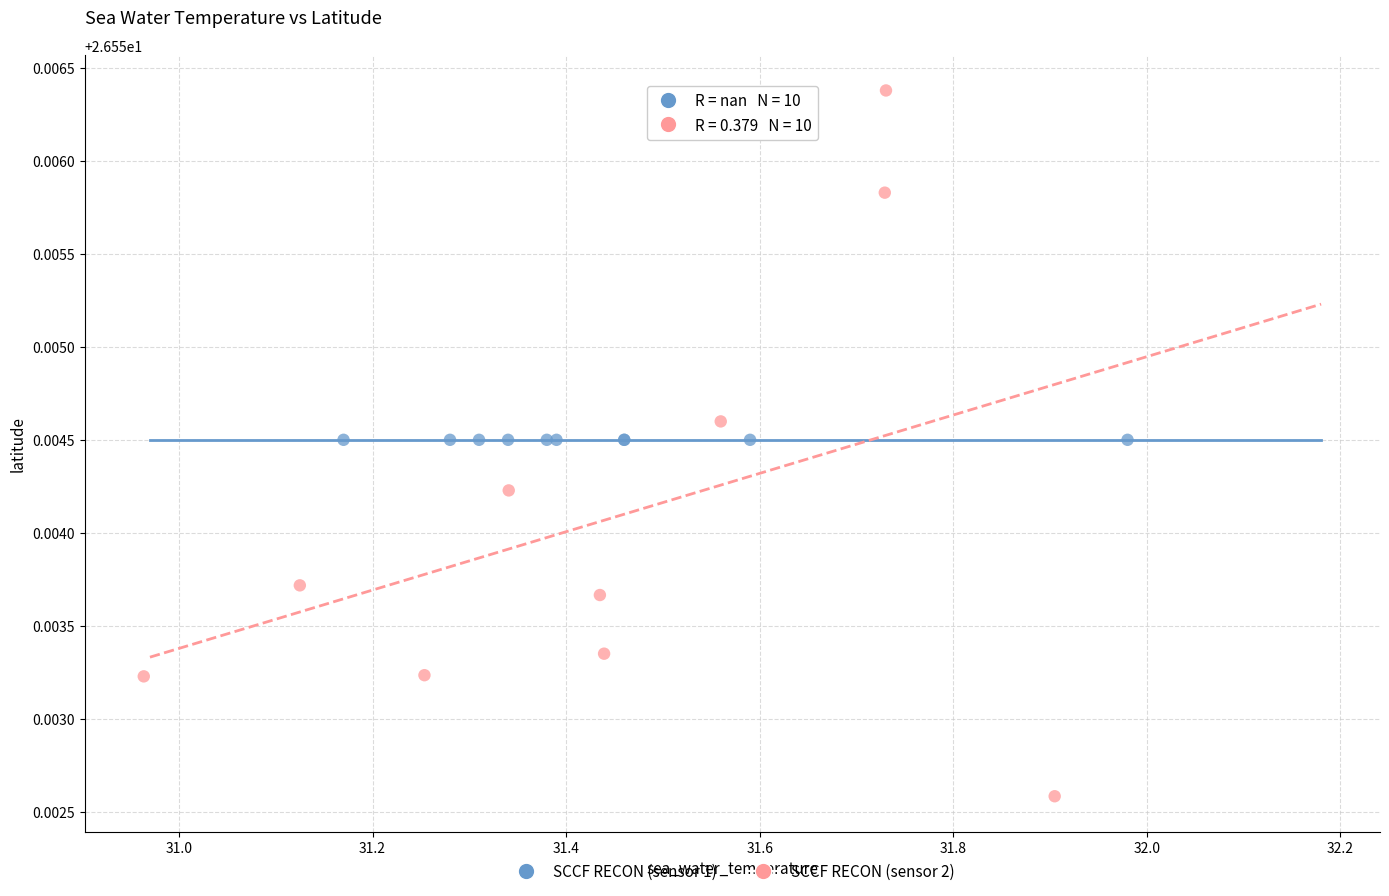

Which series contains the highest Y value?

SCCF RECON (sensor 2)